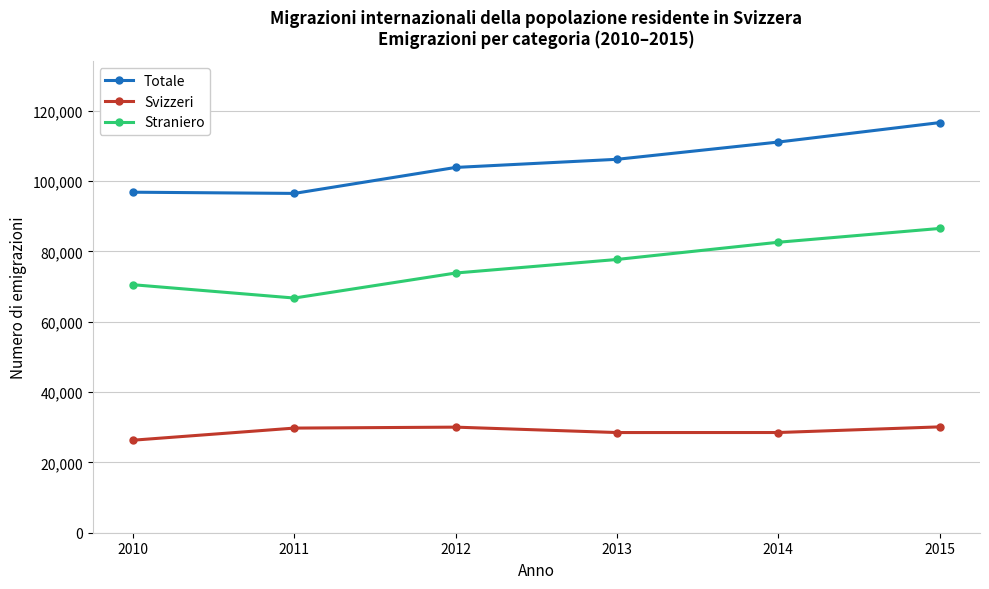

In Straniero, how many points are lower than both neighbors (excluding endpoints)?

1